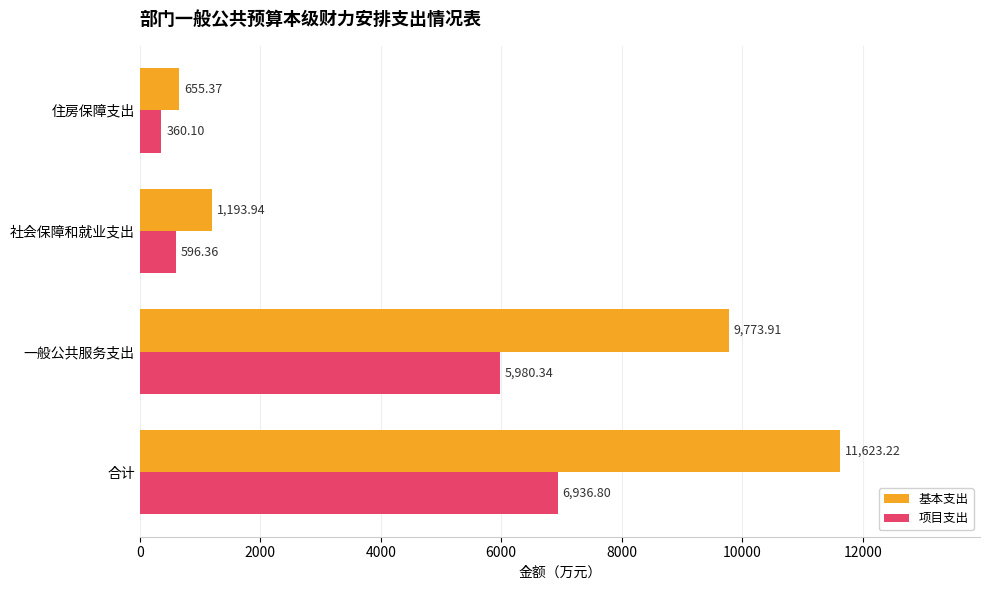

Is the value of 基本支出 at 住房保障支出 greater than the value of 项目支出 at 社会保障和就业支出?

Yes